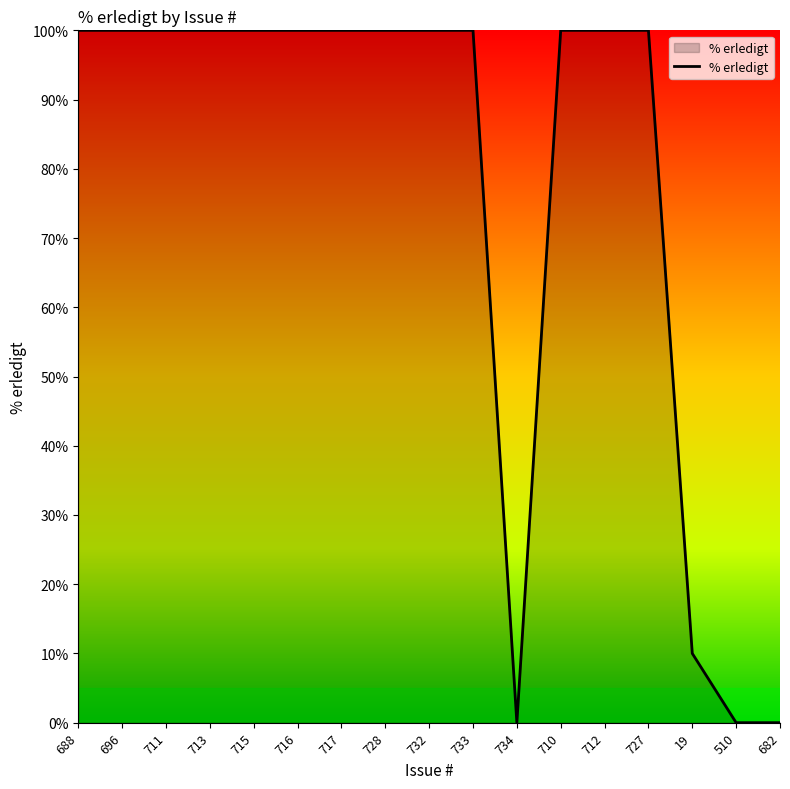

At which label is the value closest to 50?

19